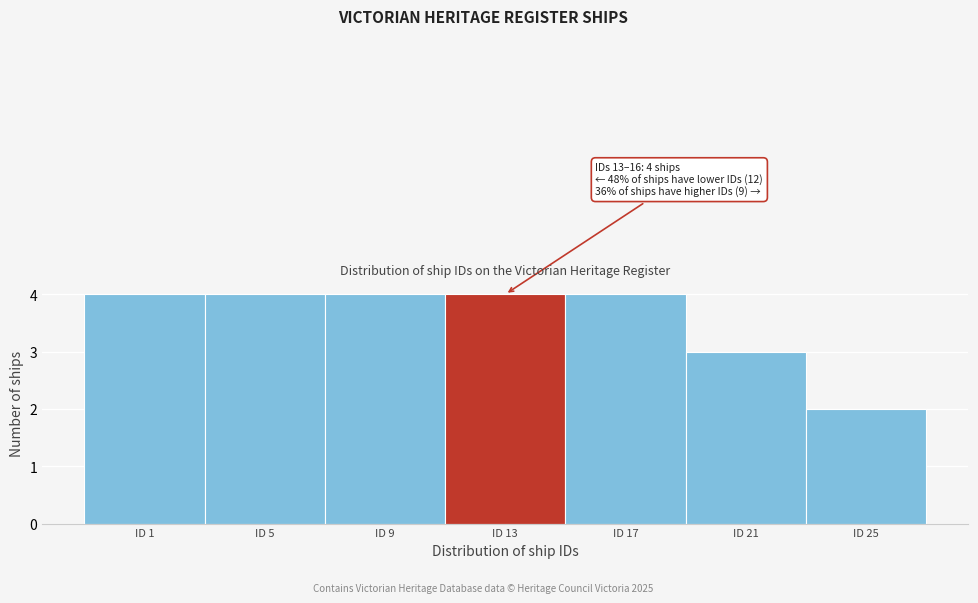

Reading left to right, extract all data points from this chart.

4	4	4	4	4	3	2